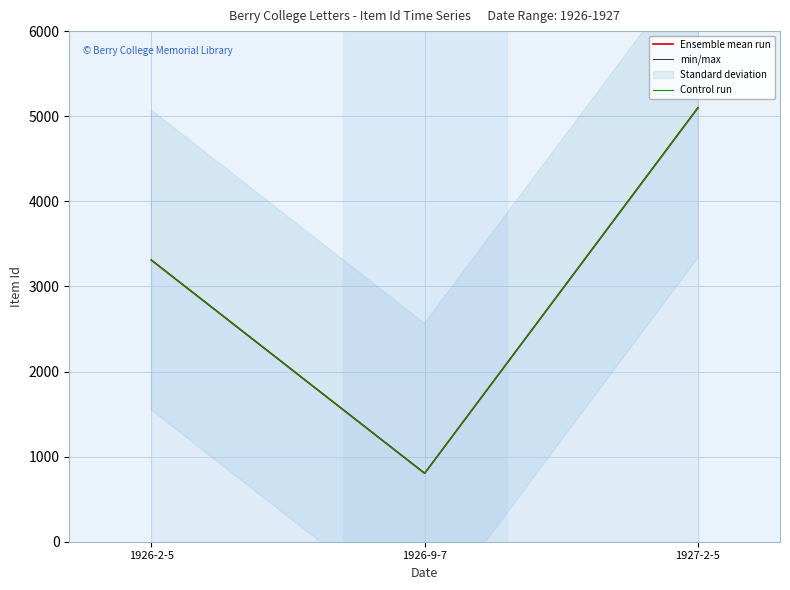

What is the minimum value for Control run?

804